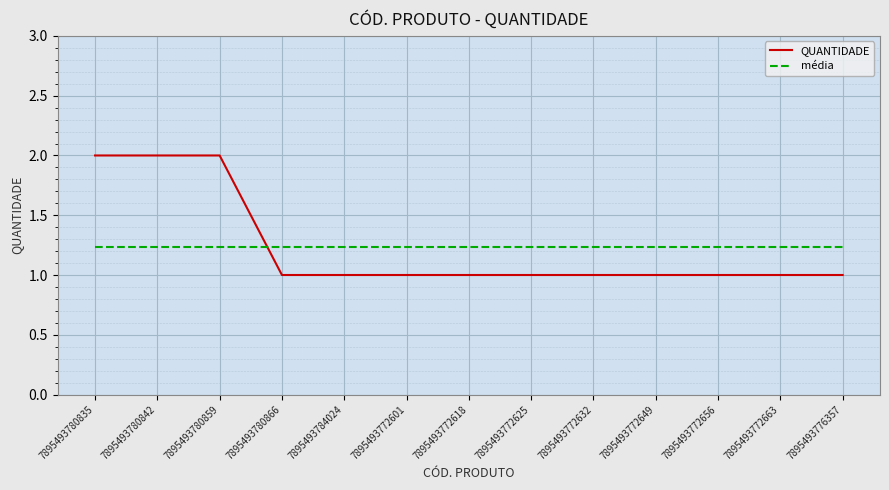

True or false: média and QUANTIDADE cross at least once.

True